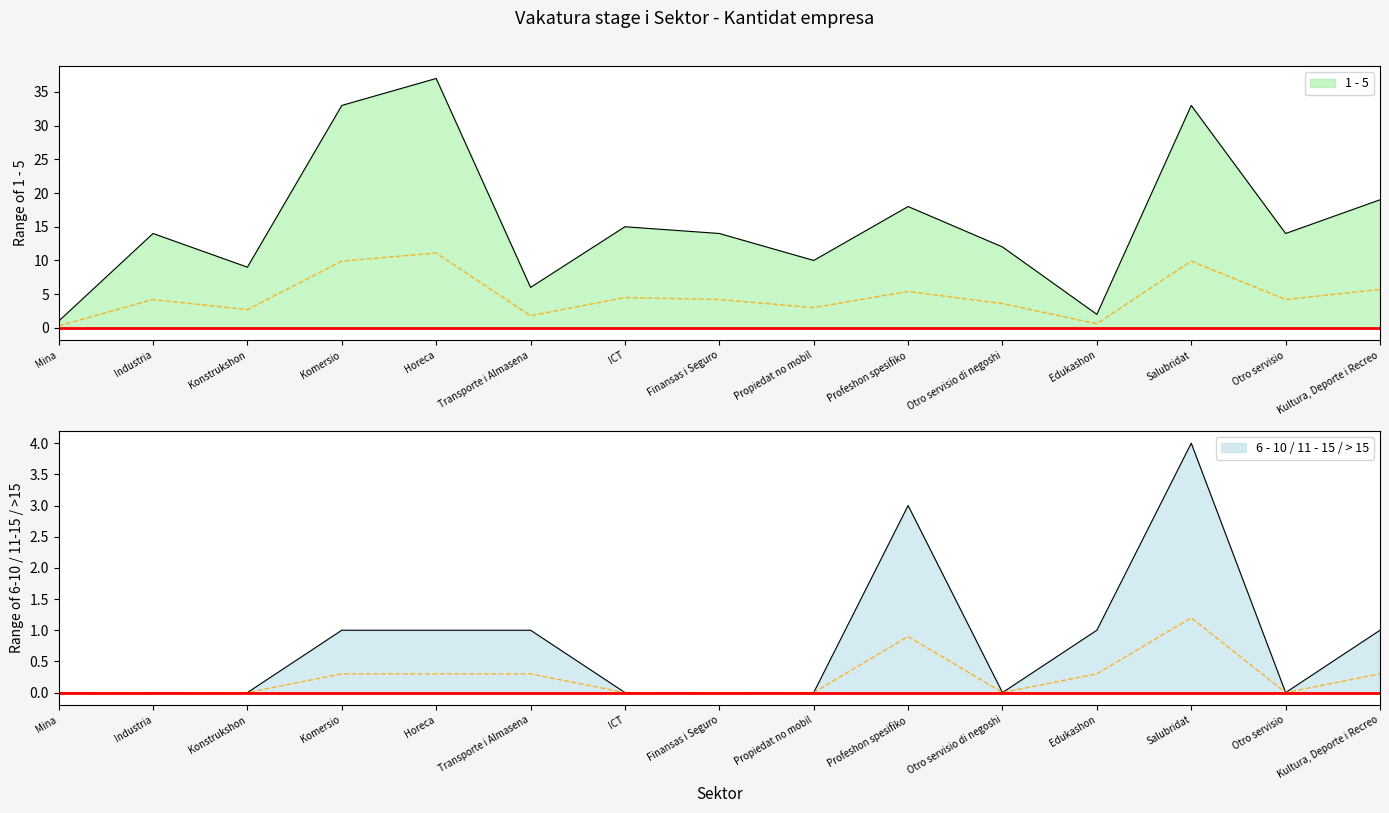

How many lines are shown in the chart?

4